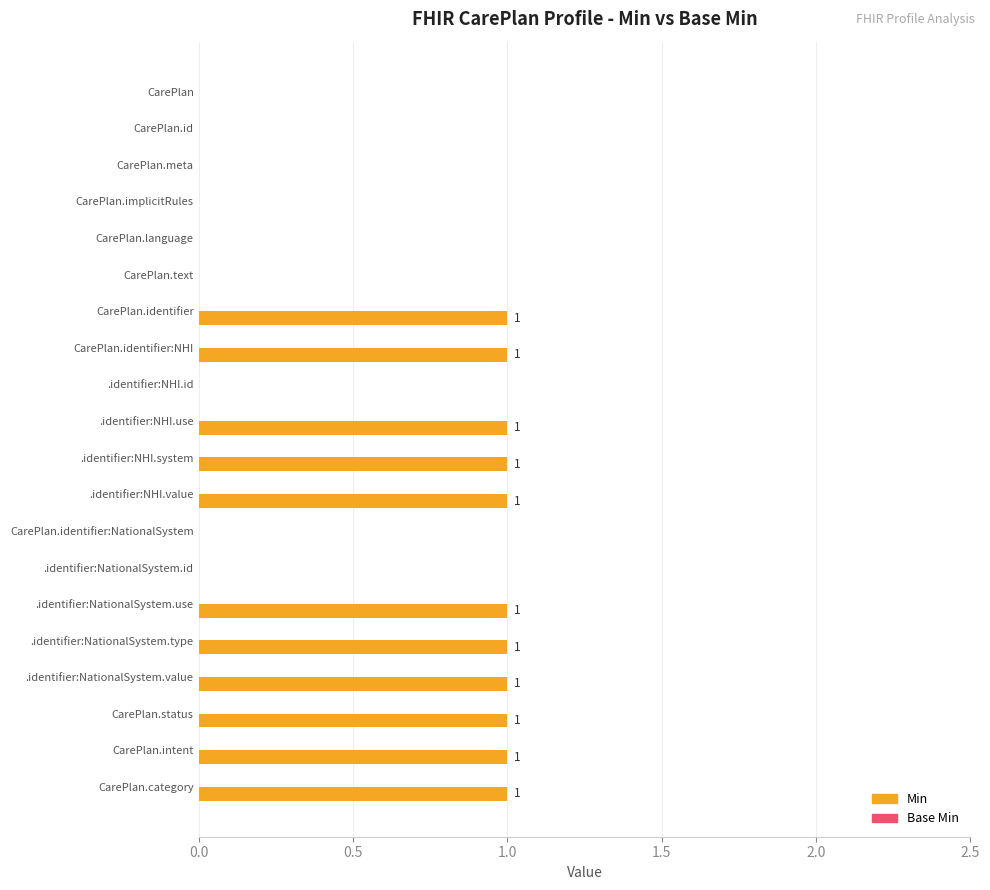

Reading top to bottom, what are all the values shown in this chart?

CarePlan=0	CarePlan.id=0	CarePlan.meta=0	CarePlan.implicitRules=0	CarePlan.language=0	CarePlan.text=0	CarePlan.identifier=1	CarePlan.identifier:NHI=1	.identifier:NHI.id=0	.identifier:NHI.use=1	.identifier:NHI.system=1	.identifier:NHI.value=1	CarePlan.identifier:NationalSystem=0	.identifier:NationalSystem.id=0	.identifier:NationalSystem.use=1	.identifier:NationalSystem.type=1	.identifier:NationalSystem.value=1	CarePlan.status=1	CarePlan.intent=1	CarePlan.category=1